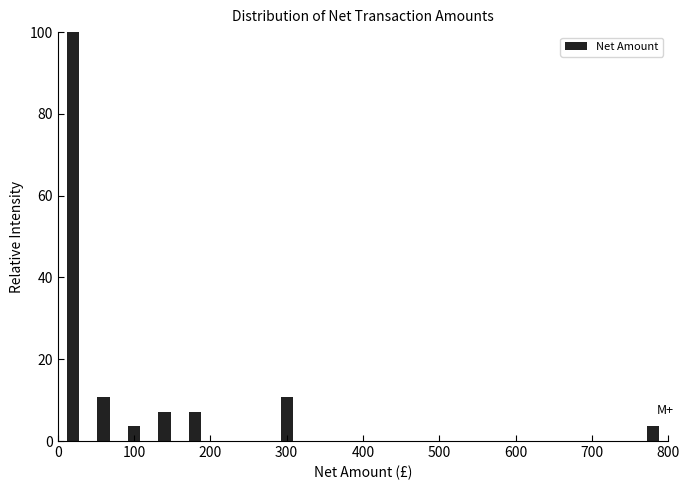

Which range on the x-axis has the tallest bar?

0 to 40